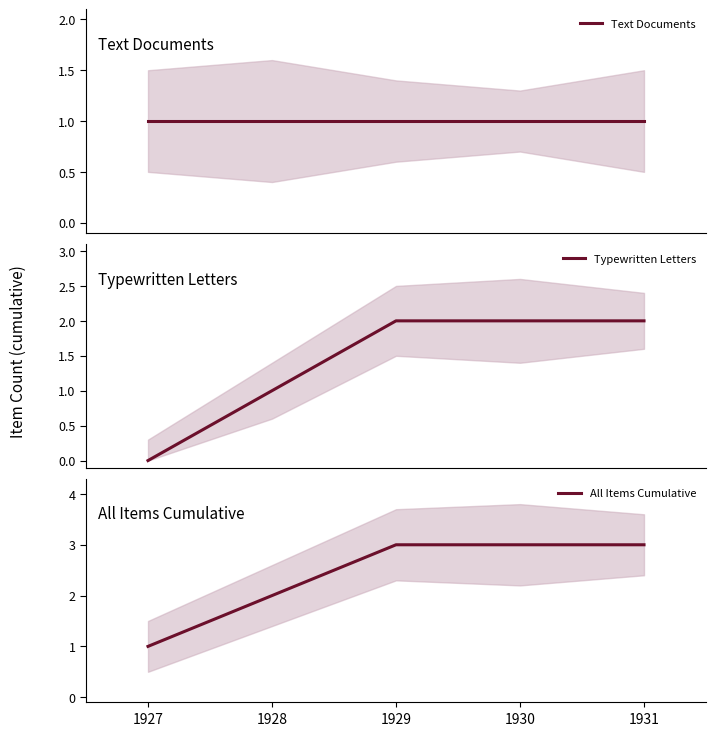

Is it true that Text Documents equals 1 at 1927?

True